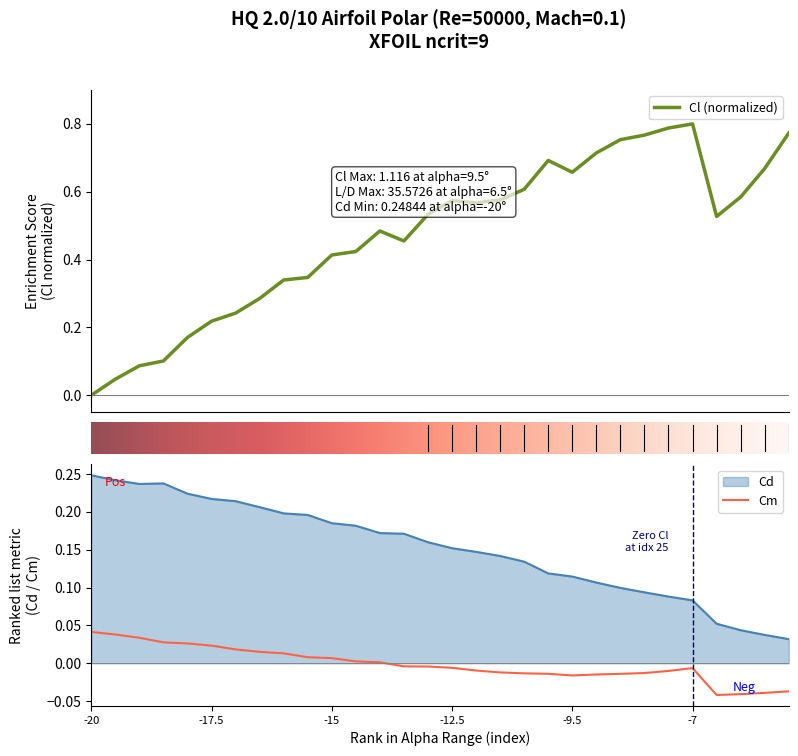

True or false: Cm and Cd cross at least once.

False